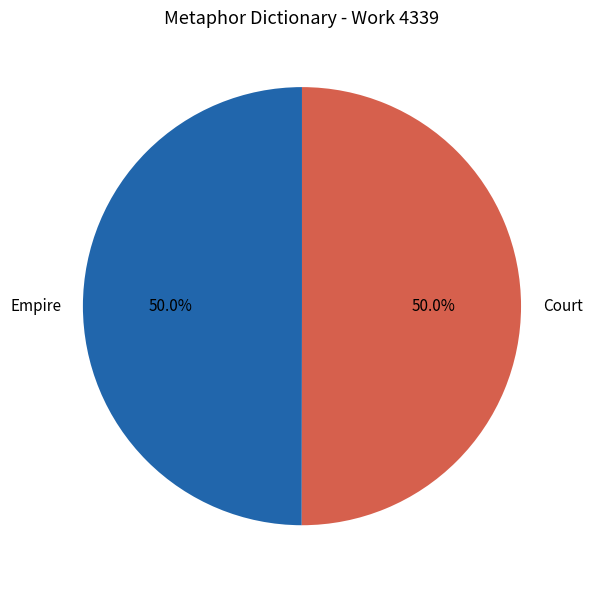

What percentage is NOT represented by Empire?

50.0%